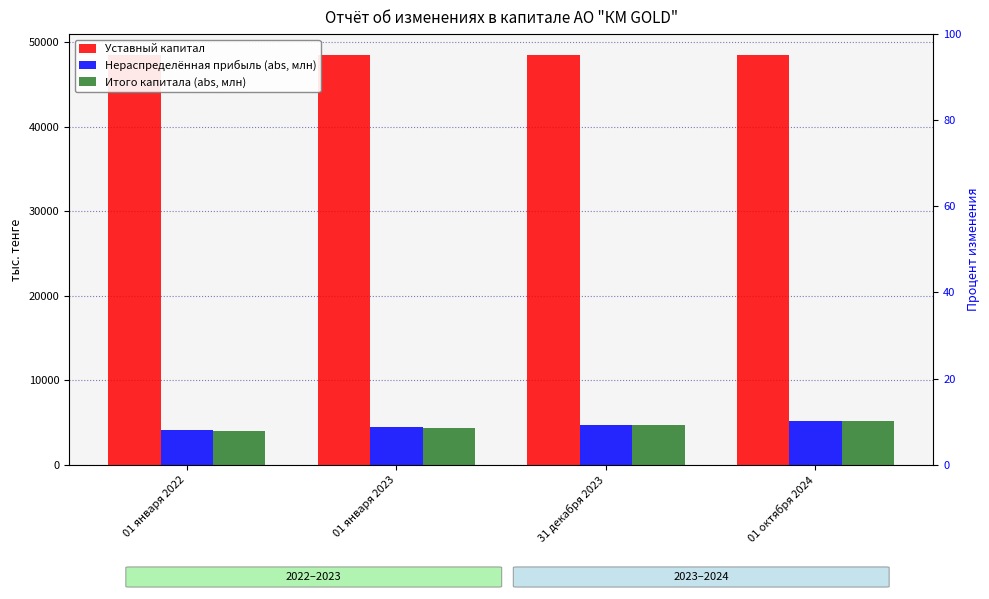

What is the average value of the Итого капитала (abs, млн) series?

4566.6